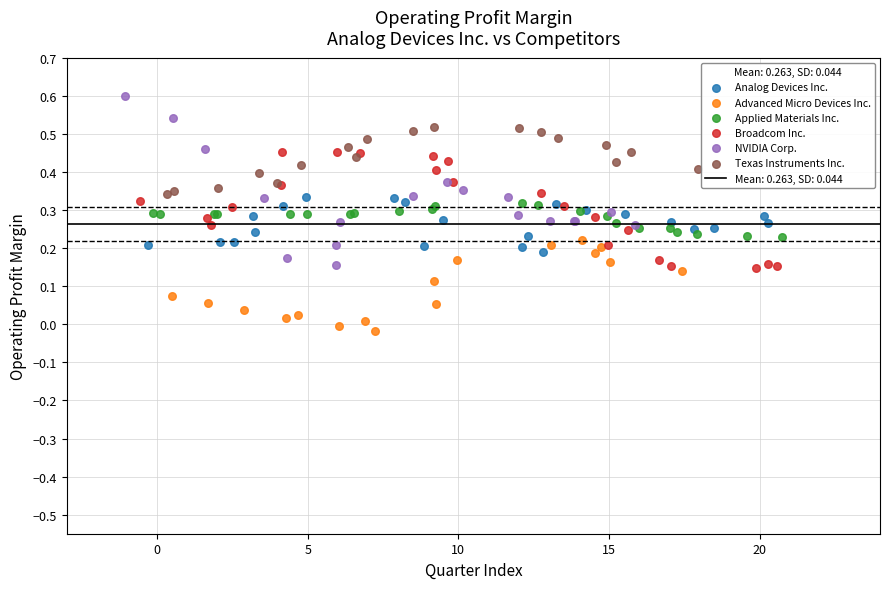

Which series has the largest Y range (max minus min)?

NVIDIA Corp.